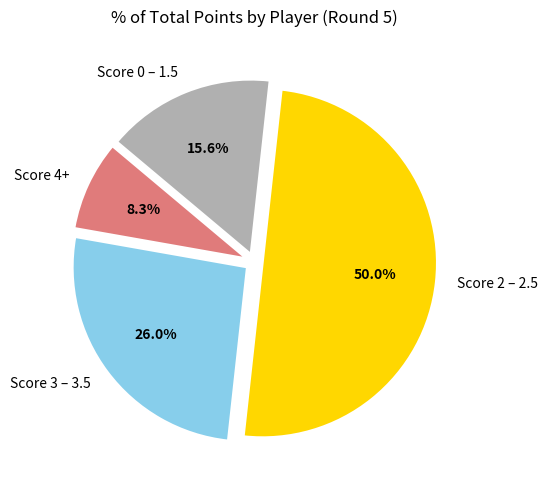

Is Score 4+ the majority of the pie?

No